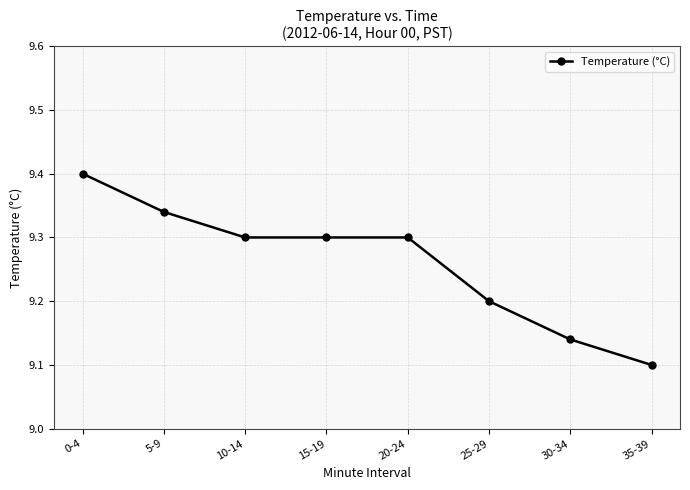

What is the difference between the maximum and minimum values?

0.3